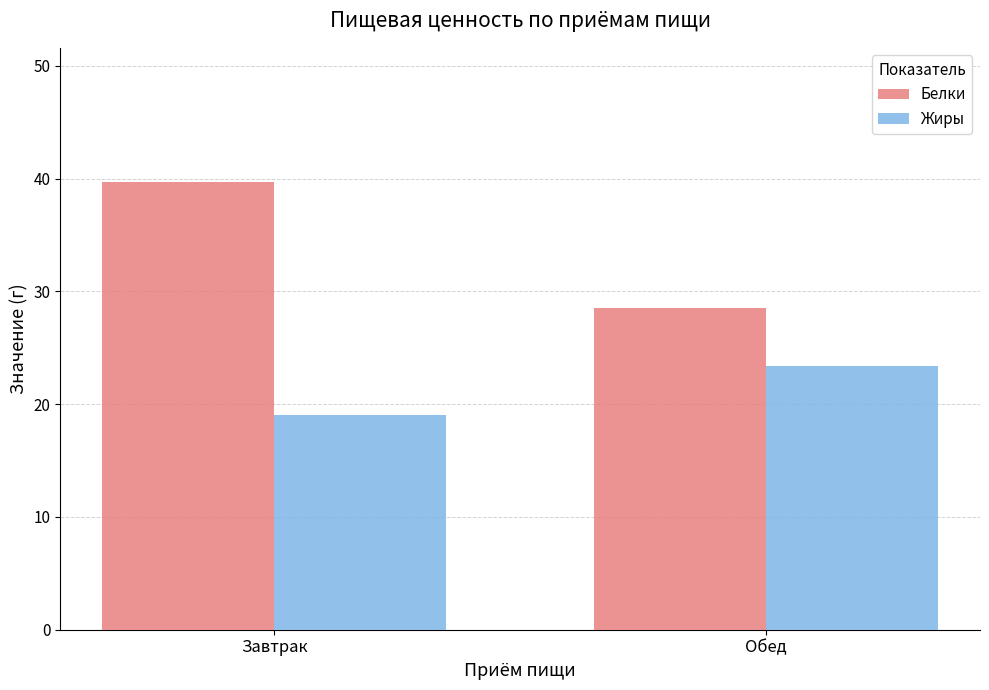

Rank the series by their maximum value, from lowest to highest.

Жиры, Белки